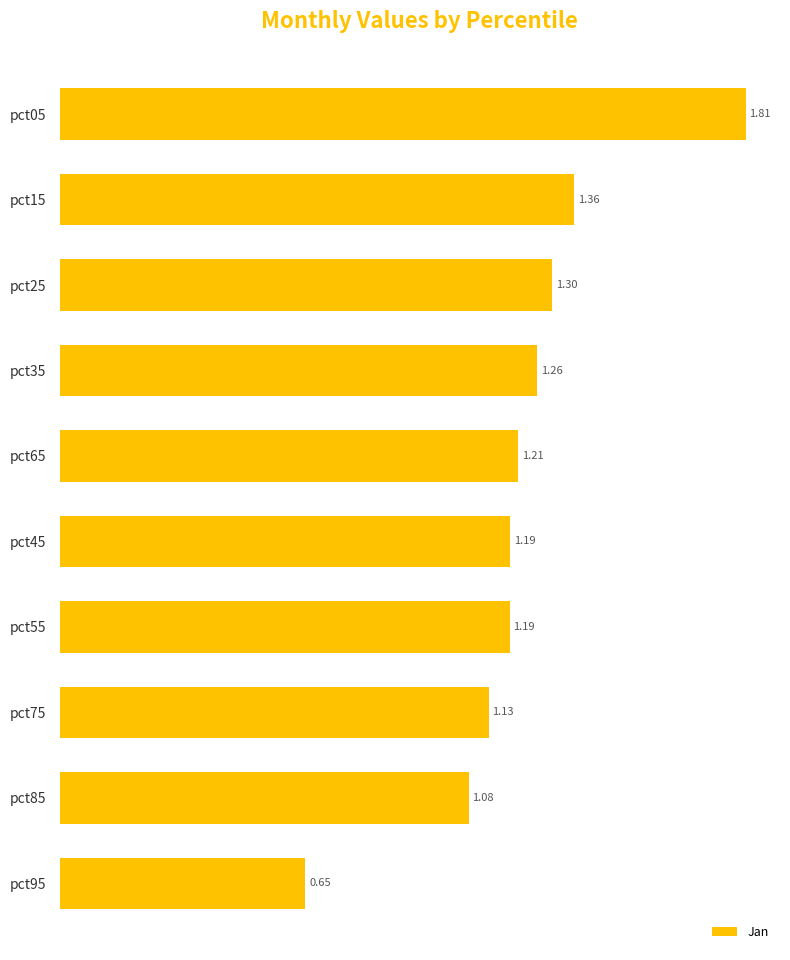

What is the difference between the second highest and minimum values?

0.7